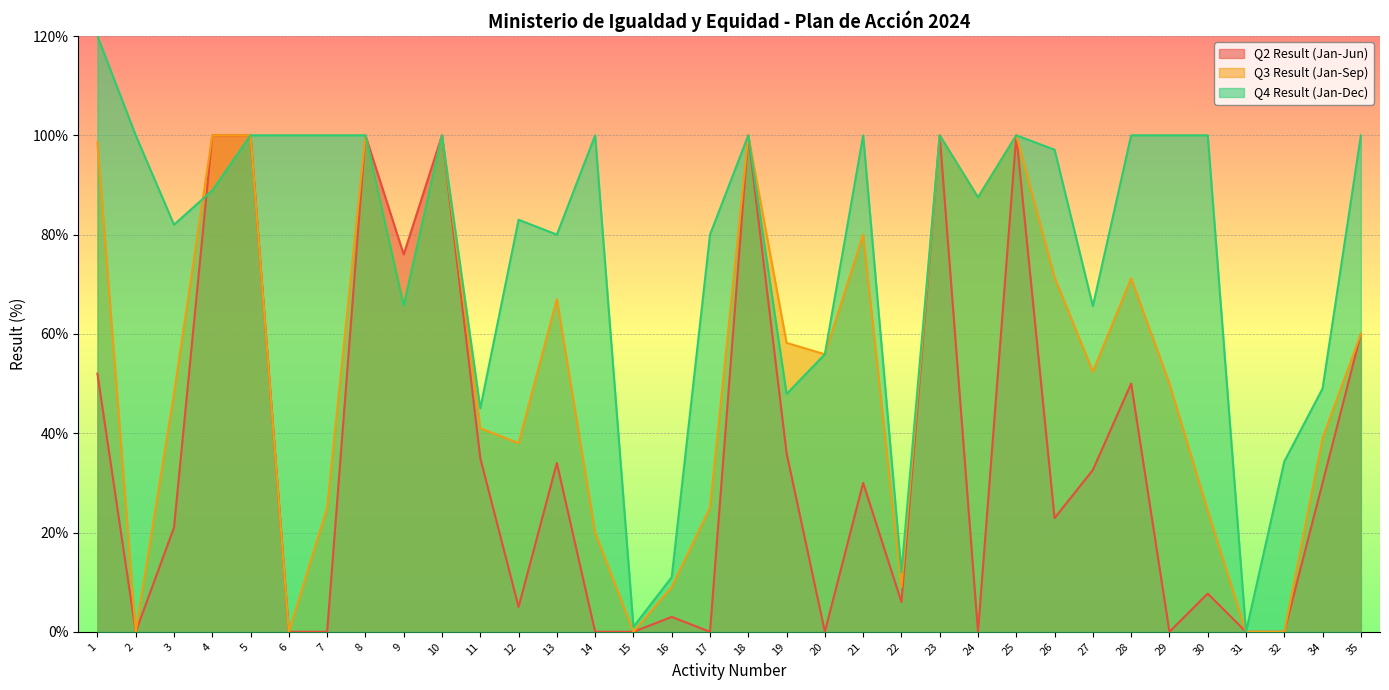

What is the total value across all series at 27?

150.6